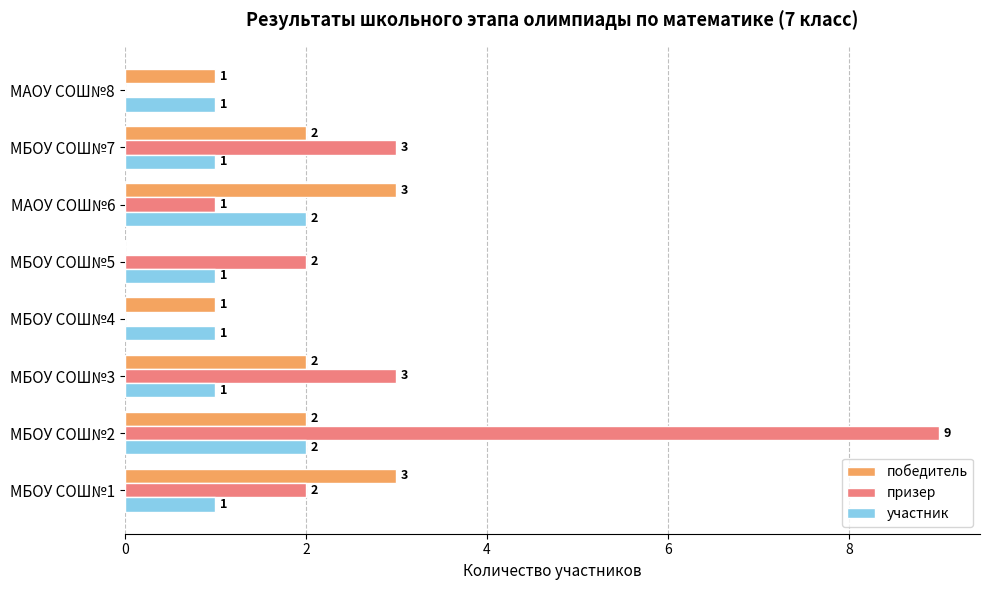

What is the sum of the победитель values at МАОУ СОШ№6 and МБОУ СОШ№3?

5